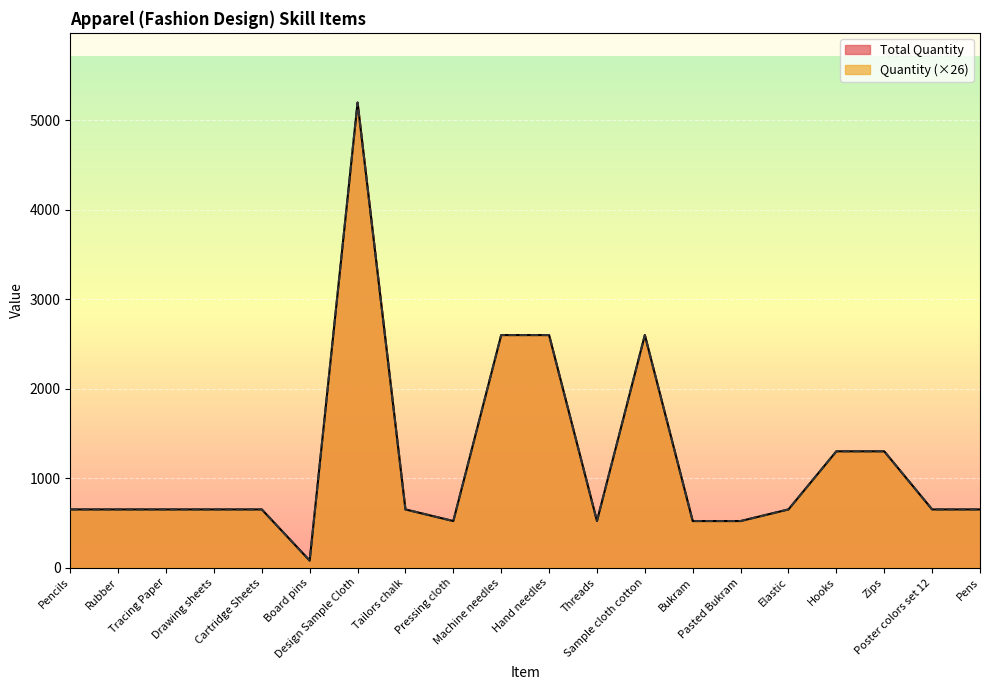

At Threads, list the series in order from smallest to largest.

Total Quantity, Quantity